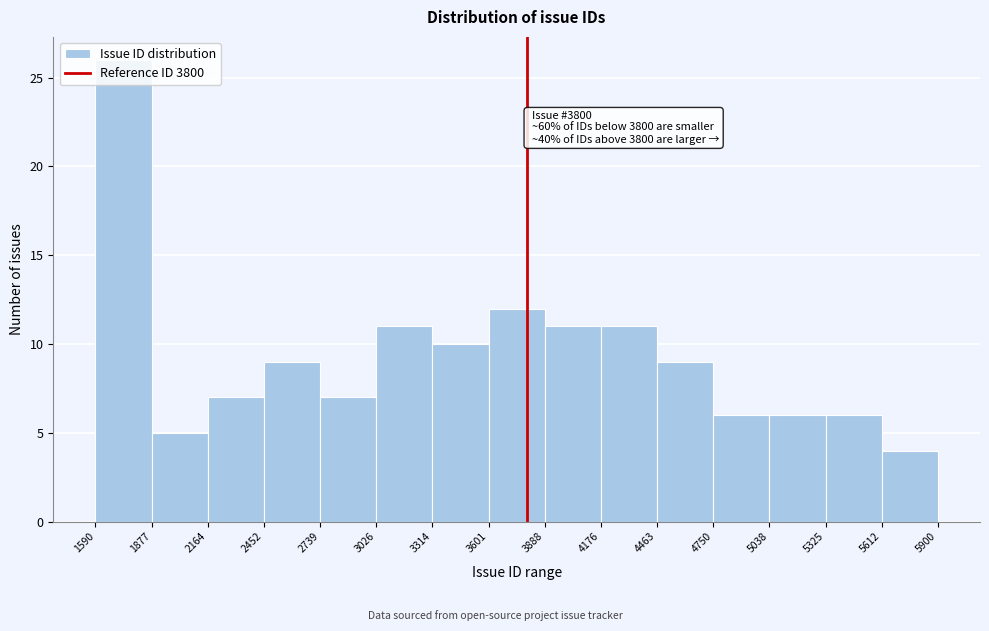

Over which range of the x-axis is the bar tallest?

1590 to 1877